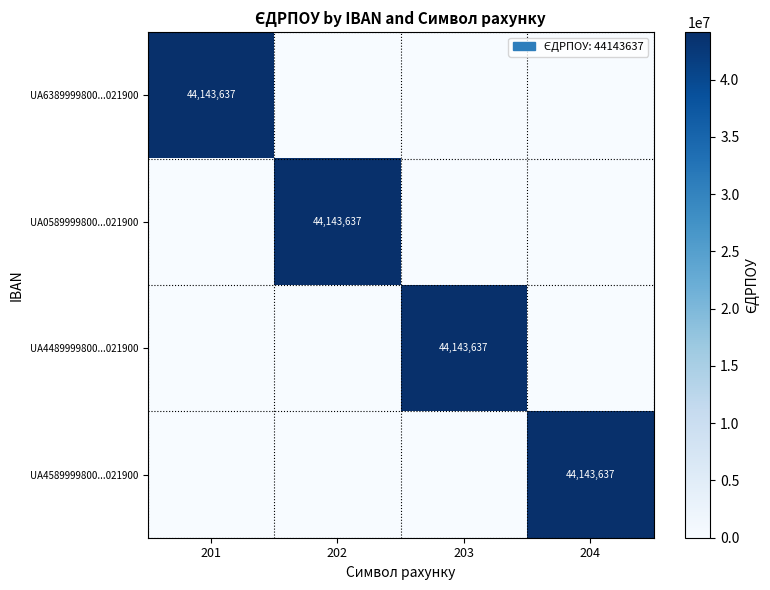

The UA4489999800...021900 series shows 44143637 at 203. True or false?

True